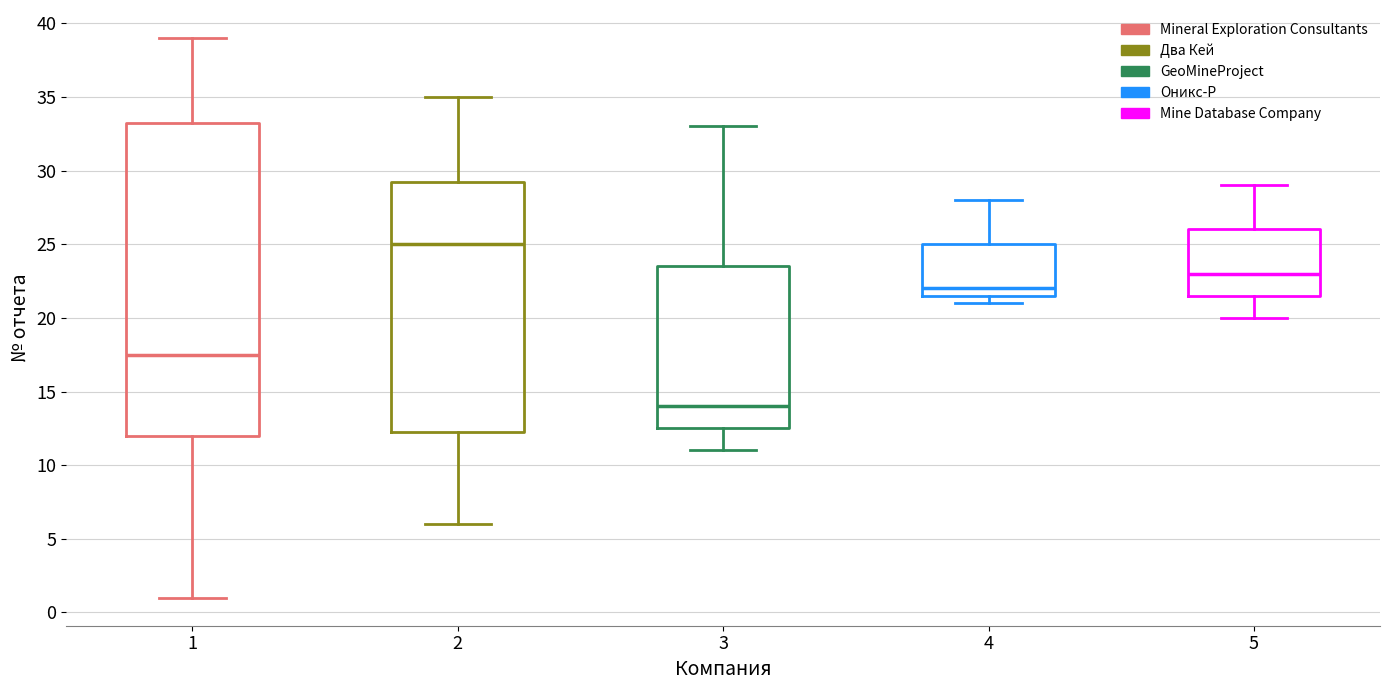

Reading left to right, read every box against the y-axis: the position of its median line, the range the box covers, and the ends of its whiskers. The values are not printed on the chart, so give them approximately, as read against the axis.

1: median 17.5, box 12.0 to 33.5, whiskers 1.0 to 39.0
2: median 25.0, box 12.5 to 29.5, whiskers 6.0 to 35.0
3: median 14.0, box 12.5 to 23.5, whiskers 11.0 to 33.0
4: median 22.0, box 21.5 to 25.0, whiskers 21.0 to 28.0
5: median 23.0, box 21.5 to 26.0, whiskers 20.0 to 29.0